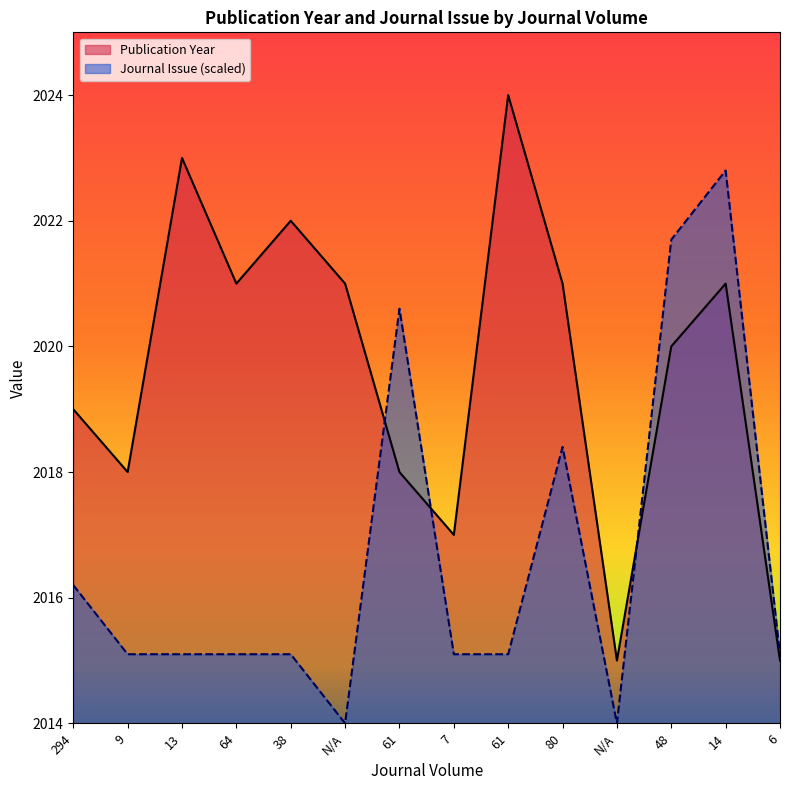

At which label does Publication Year first exceed 2021?

13